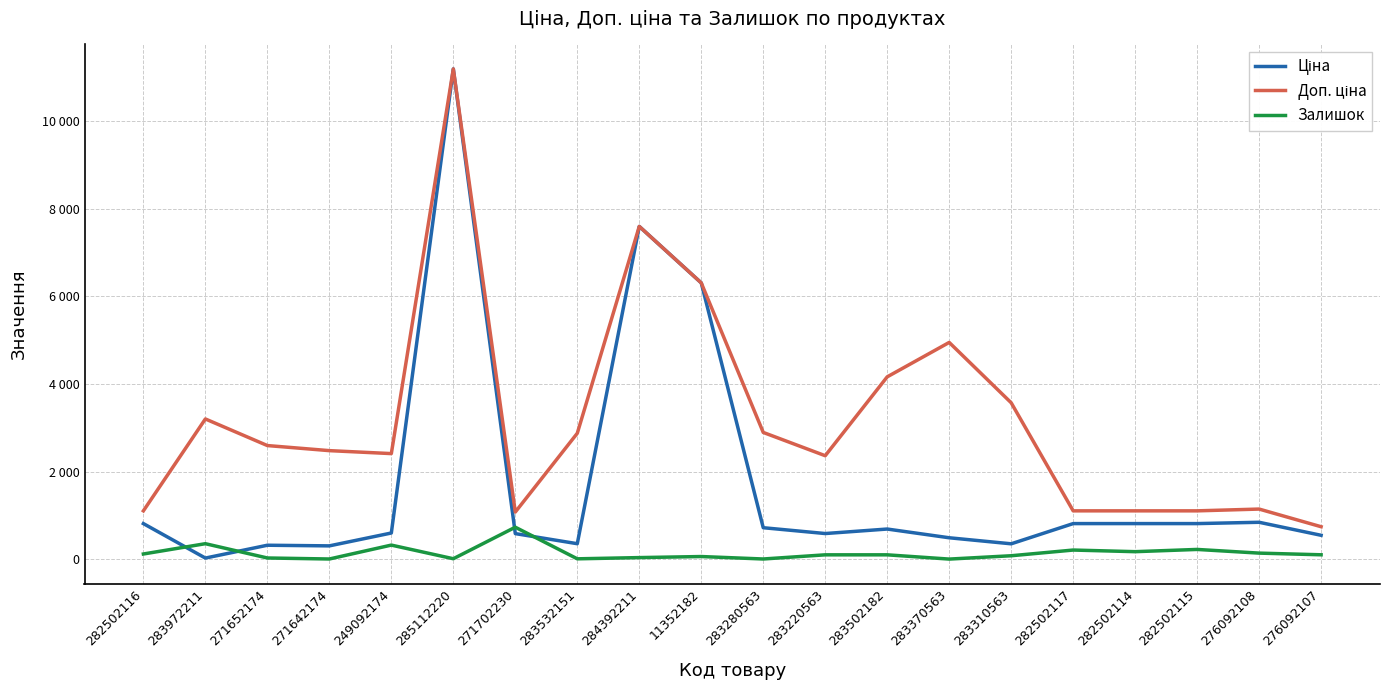

True or false: Ціна has a value of 300.4 at 283370563.

False